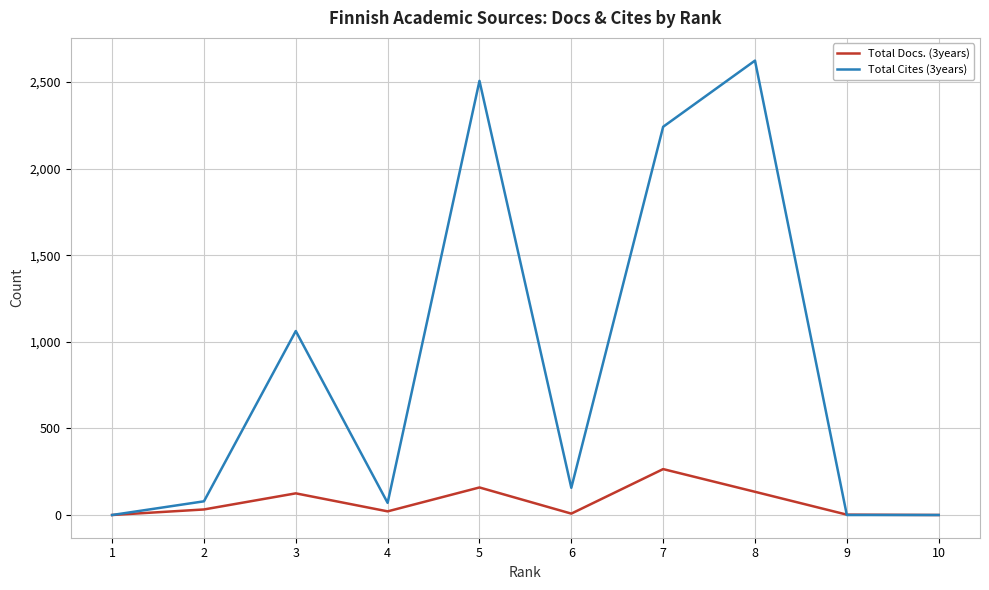

Rank the series by their maximum value, from highest to lowest.

Total Cites (3years), Total Docs. (3years)